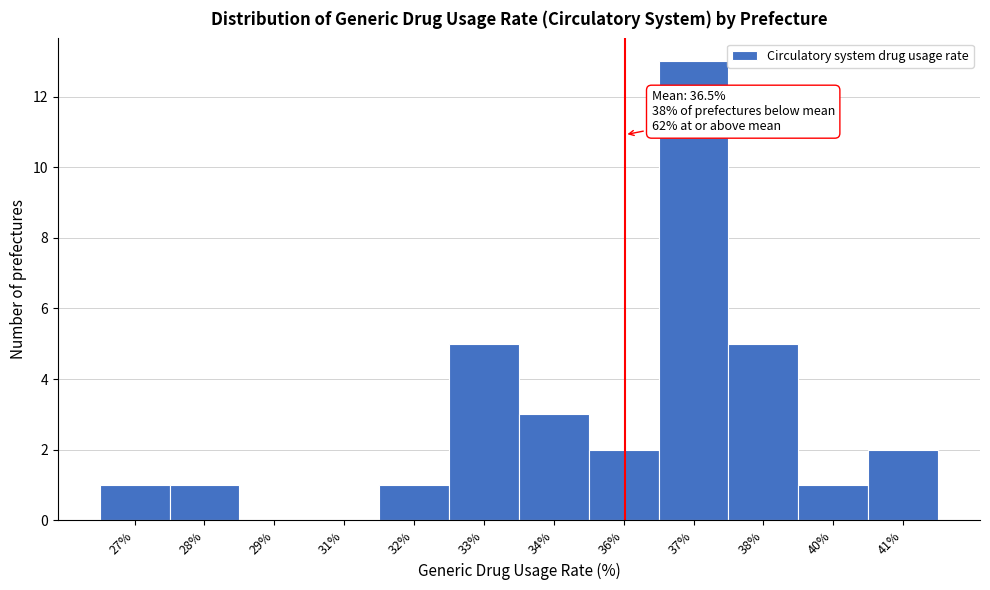

Reading left to right, list all the values displayed in this chart.

27%=1	28%=1	29%=0	31%=0	32%=1	33%=5	34%=3	36%=2	37%=13	38%=5	40%=1	41%=2